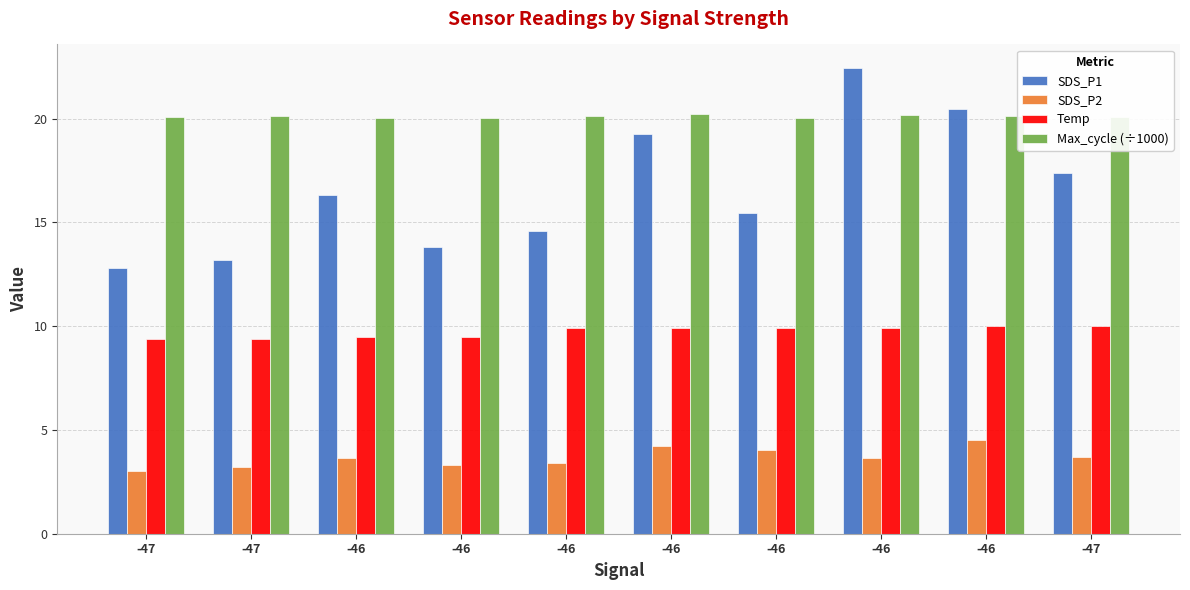

Reading left to right, list all the values displayed in this chart.

SDS_P1: -47=12.8	-47=13.2	-46=16.3	-46=13.8	-46=14.6	-46=19.2	-46=15.4	-46=22.4	-46=20.5	-47=17.4
SDS_P2: -47=3.0	-47=3.2	-46=3.7	-46=3.3	-46=3.4	-46=4.2	-46=4.0	-46=3.7	-46=4.5	-47=3.7
Temp: -47=9.4	-47=9.4	-46=9.5	-46=9.5	-46=9.9	-46=9.9	-46=9.9	-46=9.9	-46=10.0	-47=10.0
Max_cycle (÷1000): -47=20.1	-47=20.1	-46=20.0	-46=20.0	-46=20.1	-46=20.2	-46=20.0	-46=20.2	-46=20.1	-47=20.1